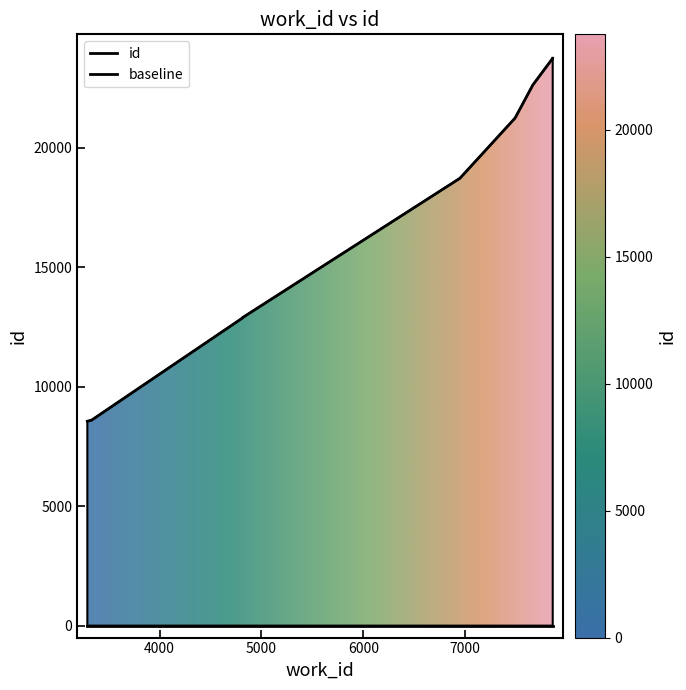

At which category does the chart reach its minimum across all series?

3290